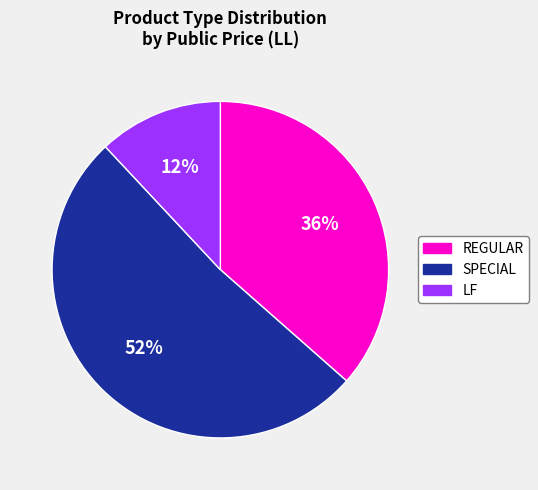

To the nearest percent, what is the average slice percentage?

33%